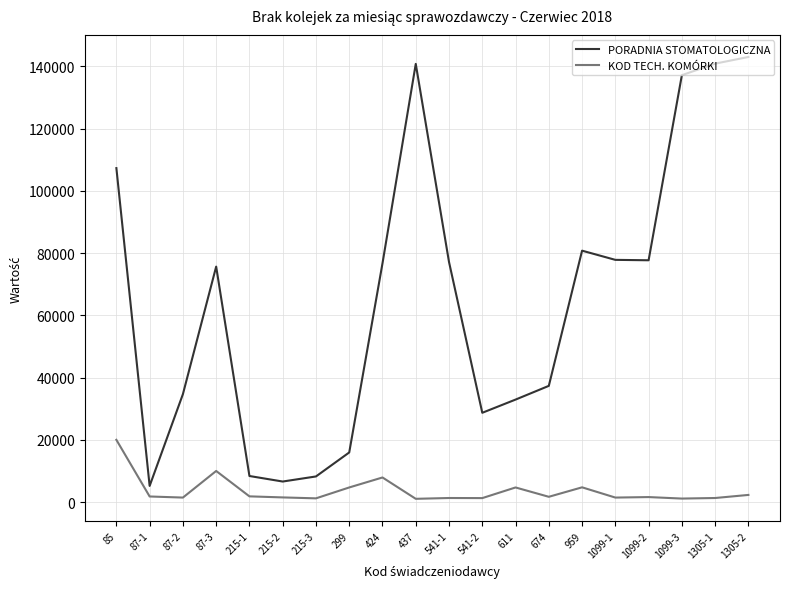

List the series in order of their peak value, highest first.

PORADNIA STOMATOLOGICZNA, KOD TECH. KOMÓRKI